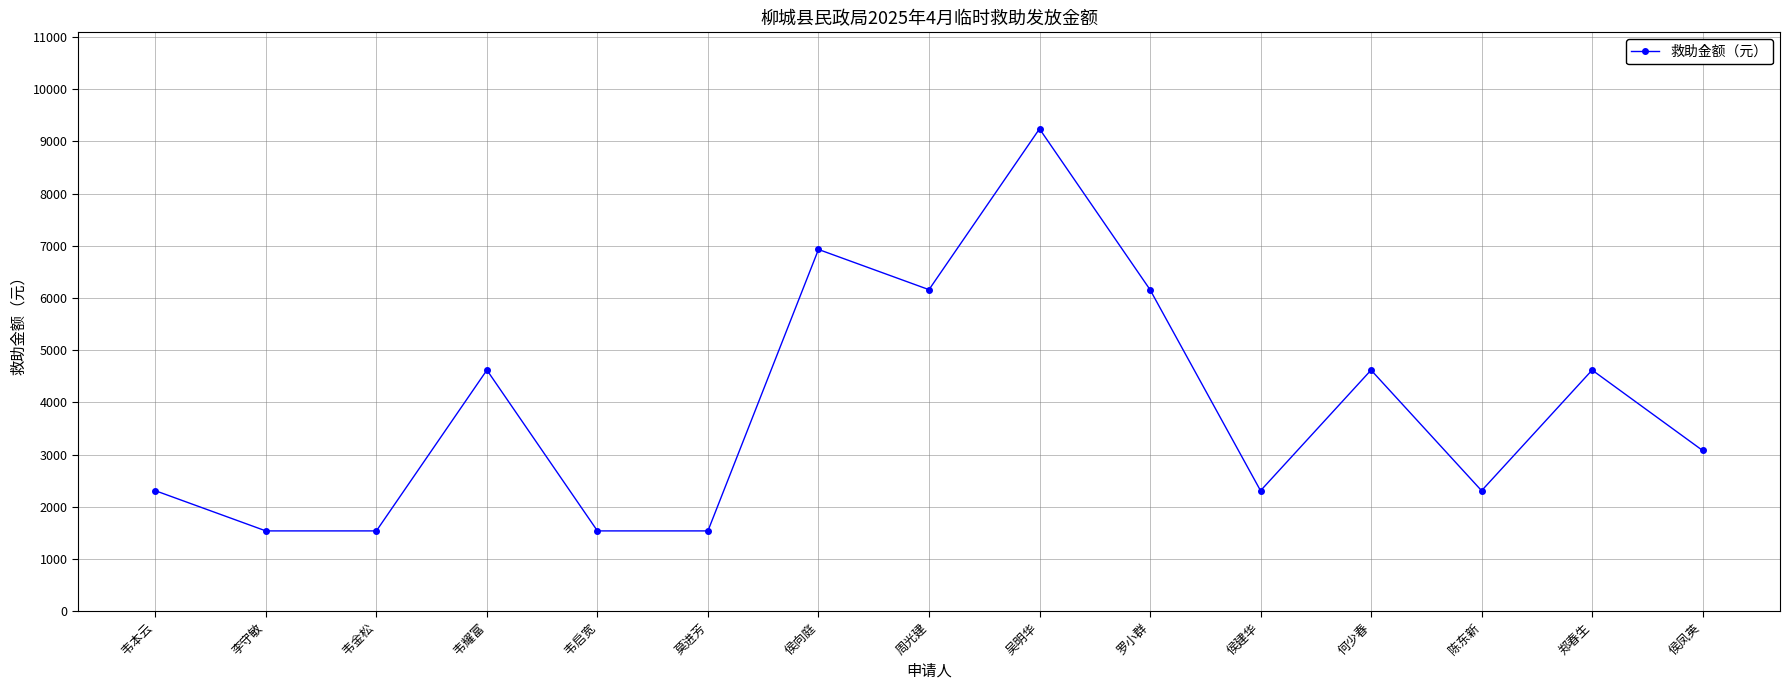

How many data points does each series have?

15